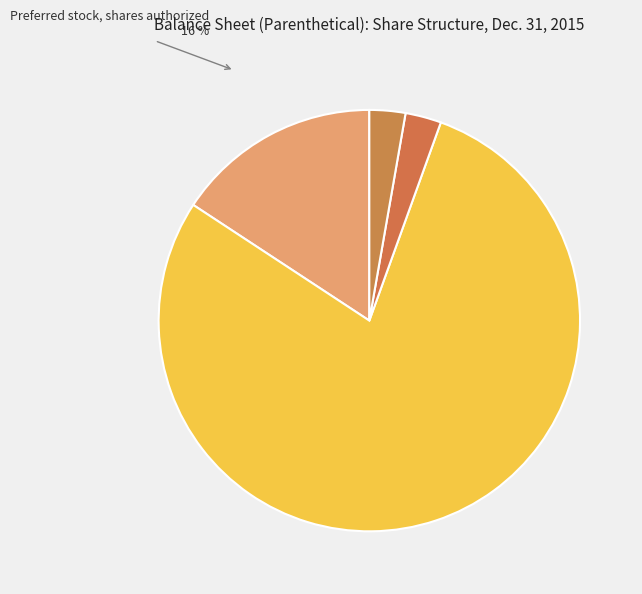

Count the number of slices in the pie.

4